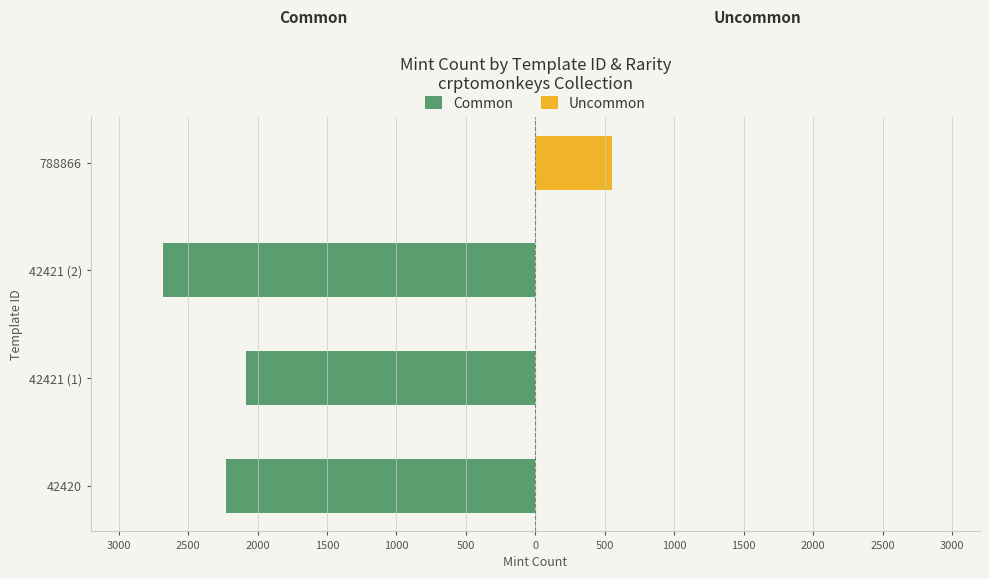

The value of Uncommon at 42421 (1) is 278. True or false?

False